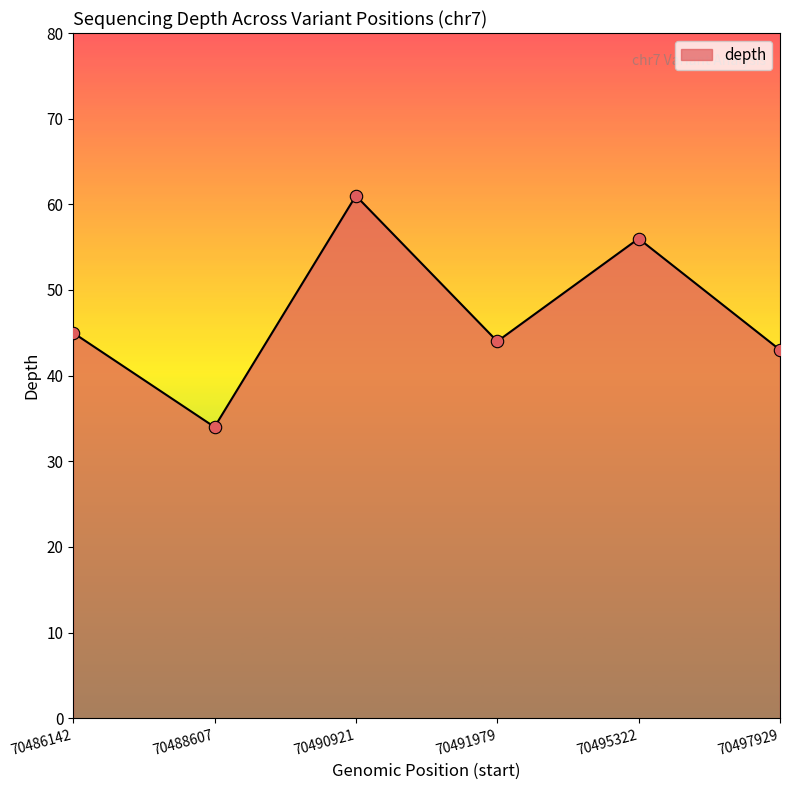

What is the ratio of the value at 70495322 to the value at 70490921?

0.9